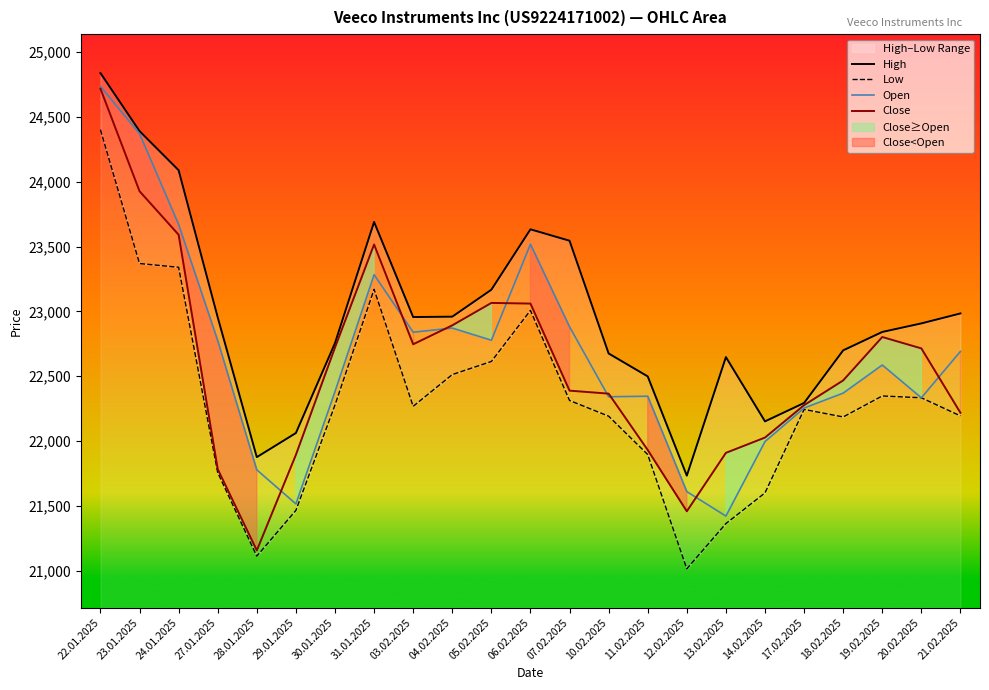

How many distinct data groups are displayed?

4